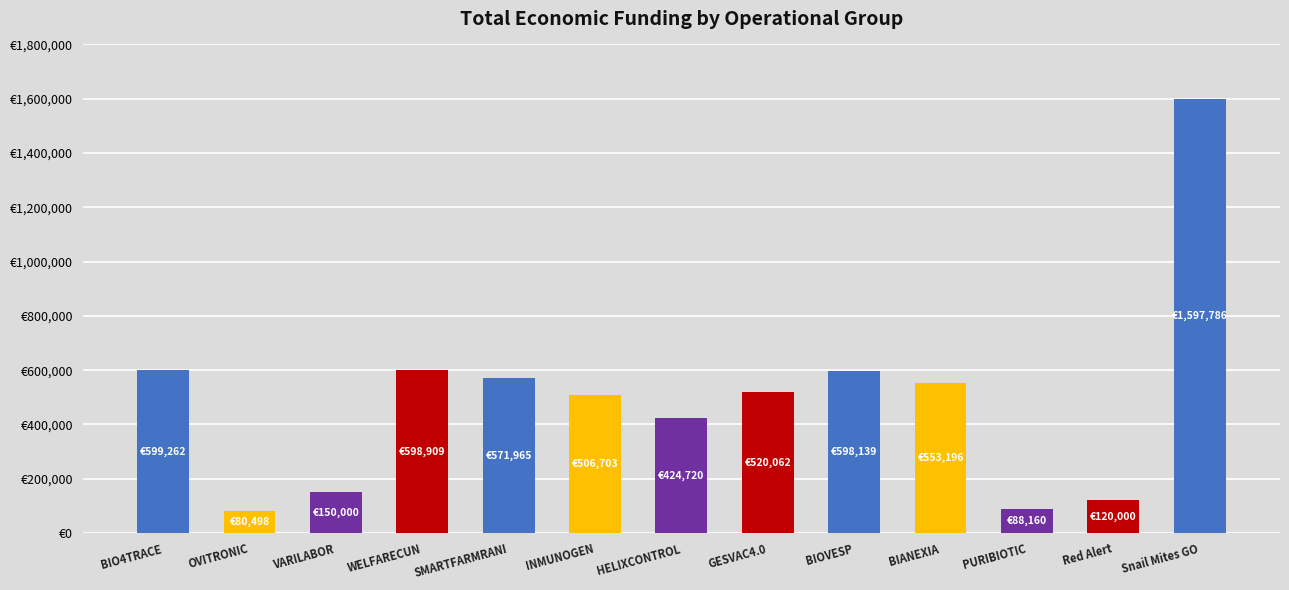

Reading left to right, list all the values displayed in this chart.

BIO4TRACE=599262	OVITRONIC=80498	VARILABOR=150000	WELFARECUN=598909	SMARTFARMRANI=571965	INMUNOGEN=506703	HELIXCONTROL=424720	GESVAC4.0=520062	BIOVESP=598139	BIANEXIA=553196	PURIBIOTIC=88160	Red Alert=120000	Snail Mites GO=1597786